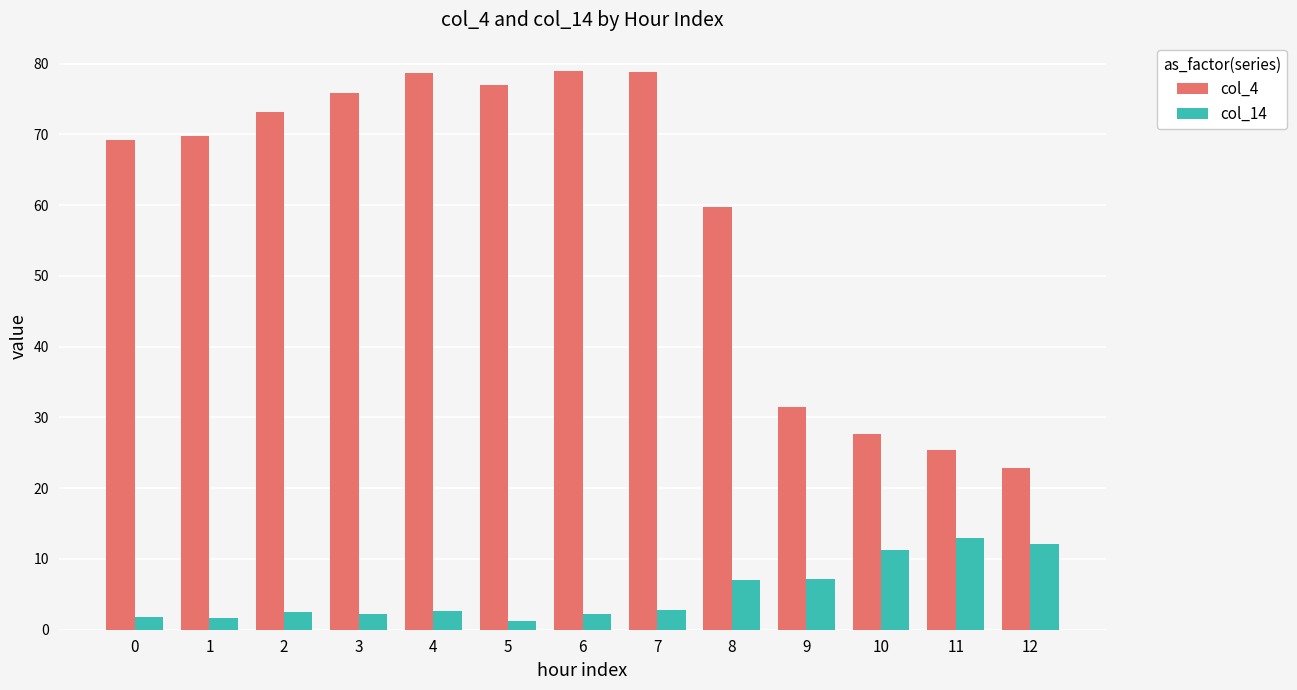

Does the chart contain stacked bars?

No